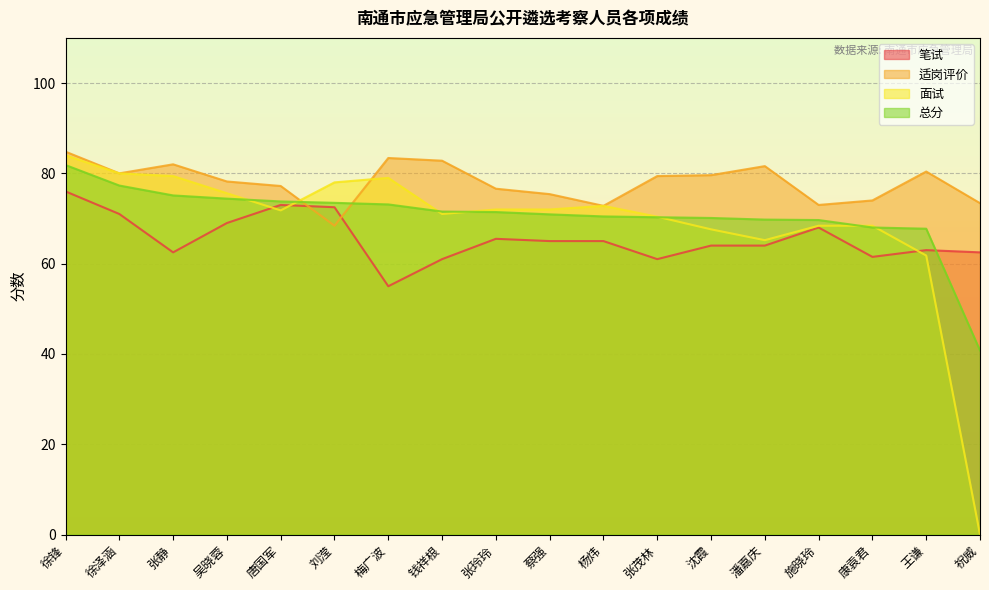

How many interior local peaks does the 笔试 series have?

4